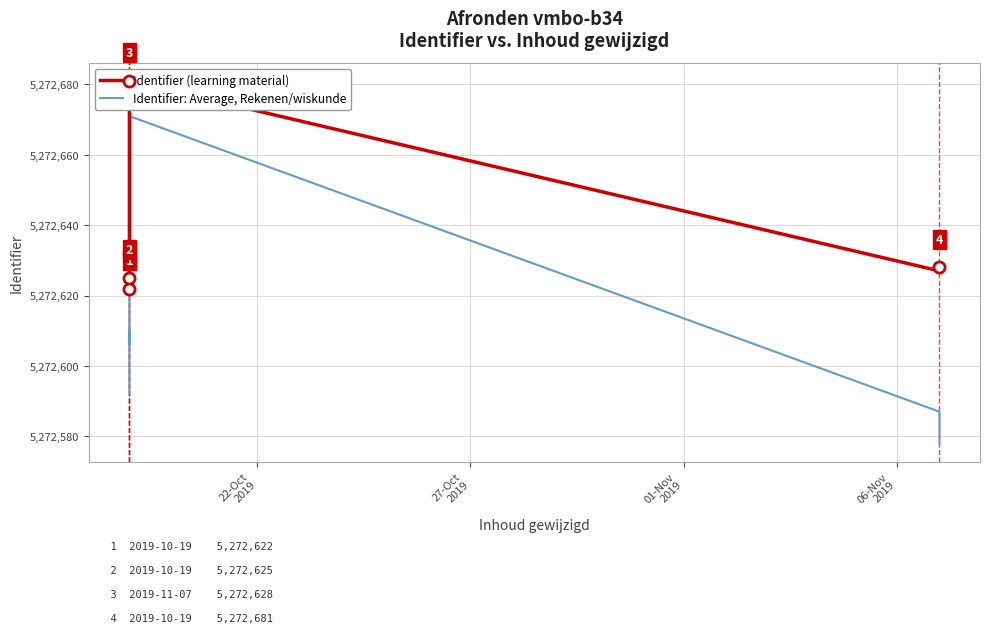

True or false: Identifier: Average, Rekenen/wiskunde has a value of 8083551 at 4.

False